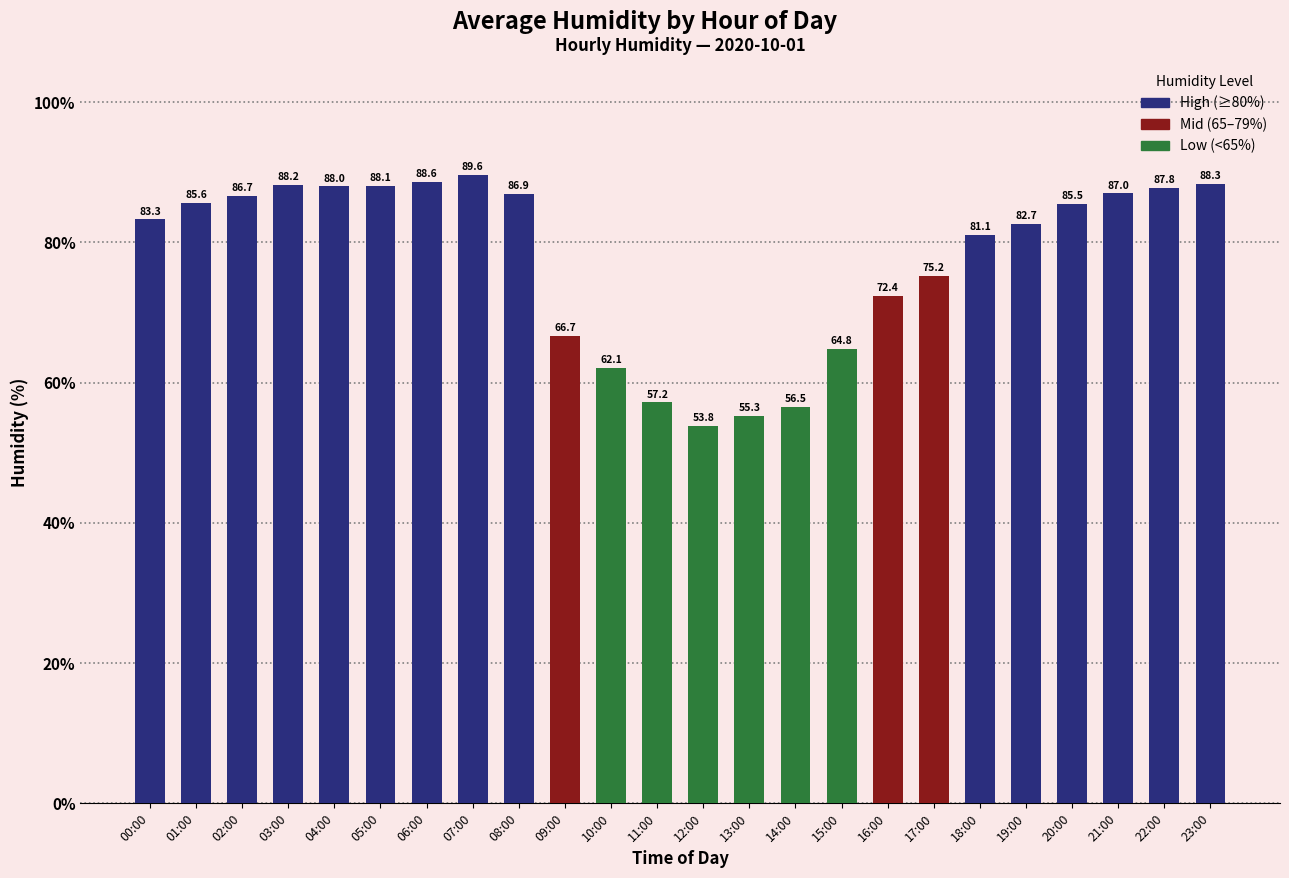

Approximately how many times larger is the value at 11:00 compared to 08:00?

0.7